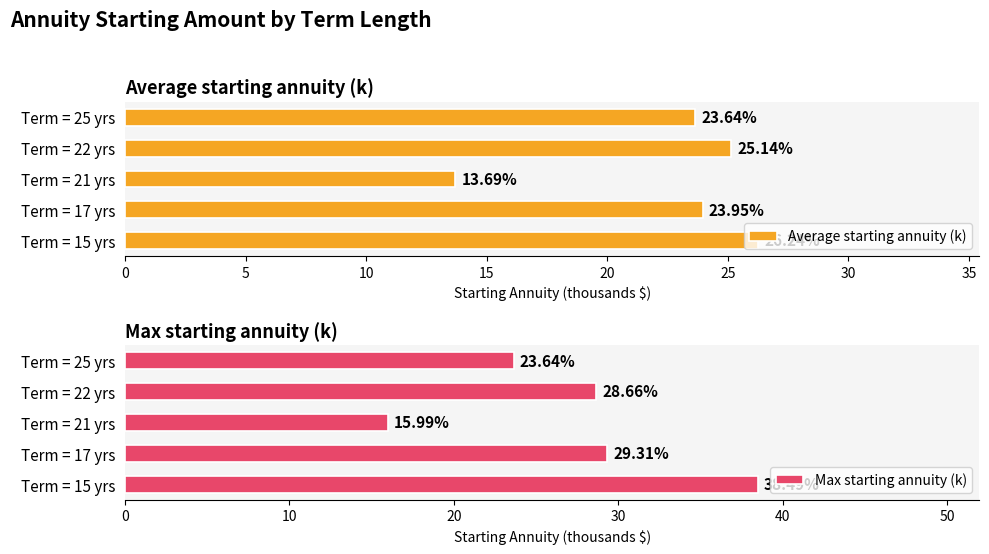

At which label is Average starting annuity (k) closest to 19?

Term = 25 yrs